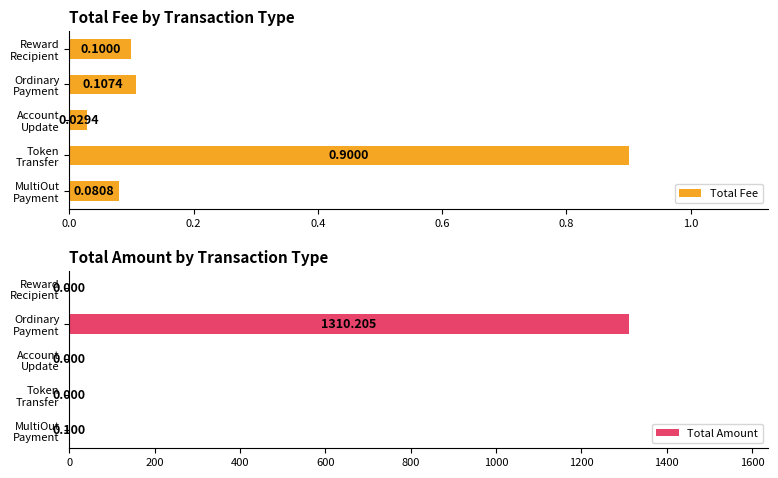

The value of Total Fee at Reward Recipient is 0.2. True or false?

False